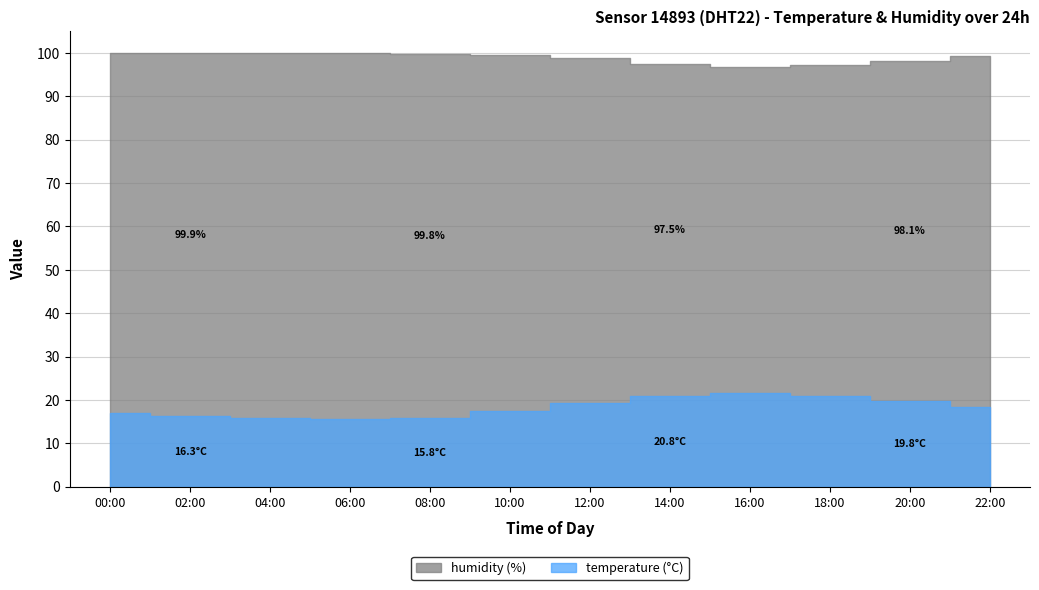

True or false: temperature and humidity cross at least once.

False